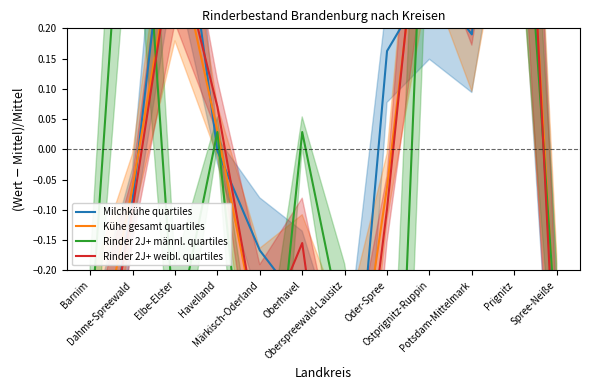

What is the value of the Rinder 2J+ weibl. quartiles point at the 7th from the left?

-0.7